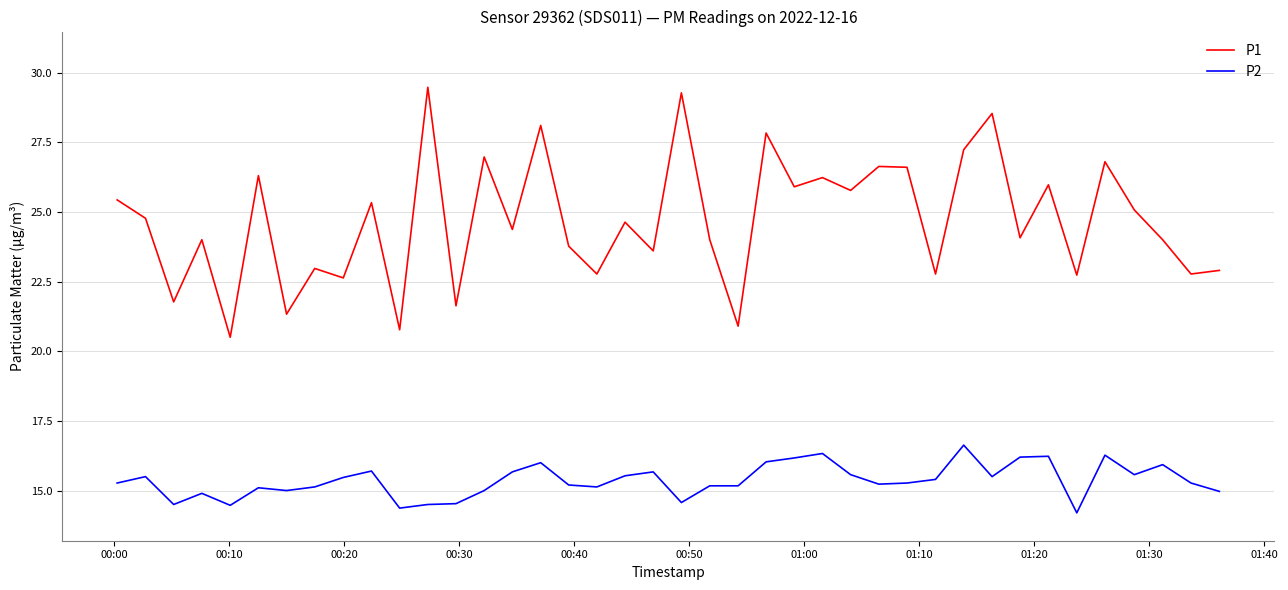

What is the minimum value shown in the chart?

14.2